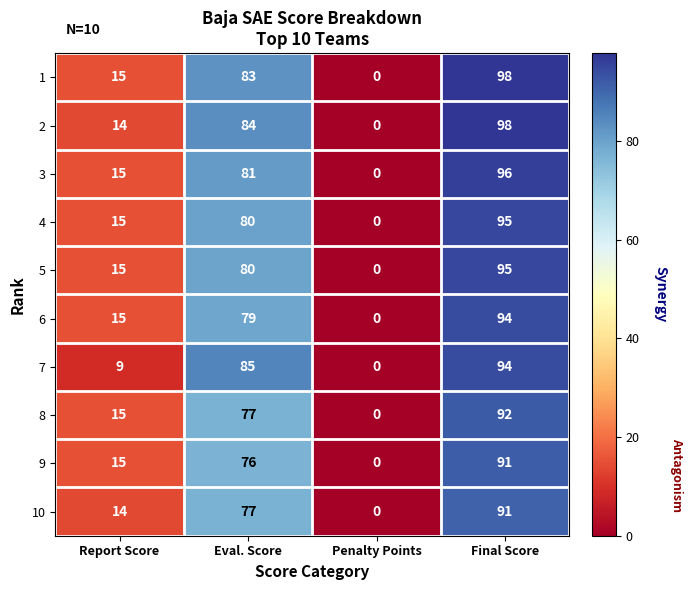

Which series changed the most between Eval. Score and Penalty Points?

7